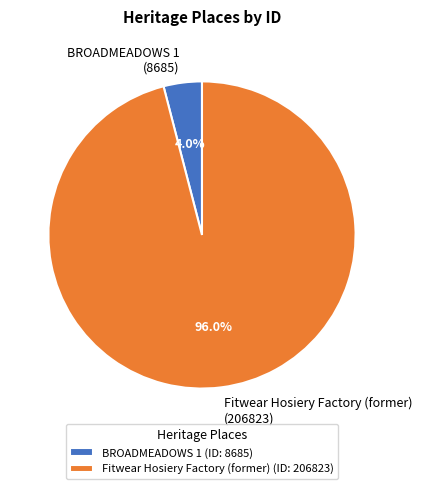

How many segments does this pie chart have?

2